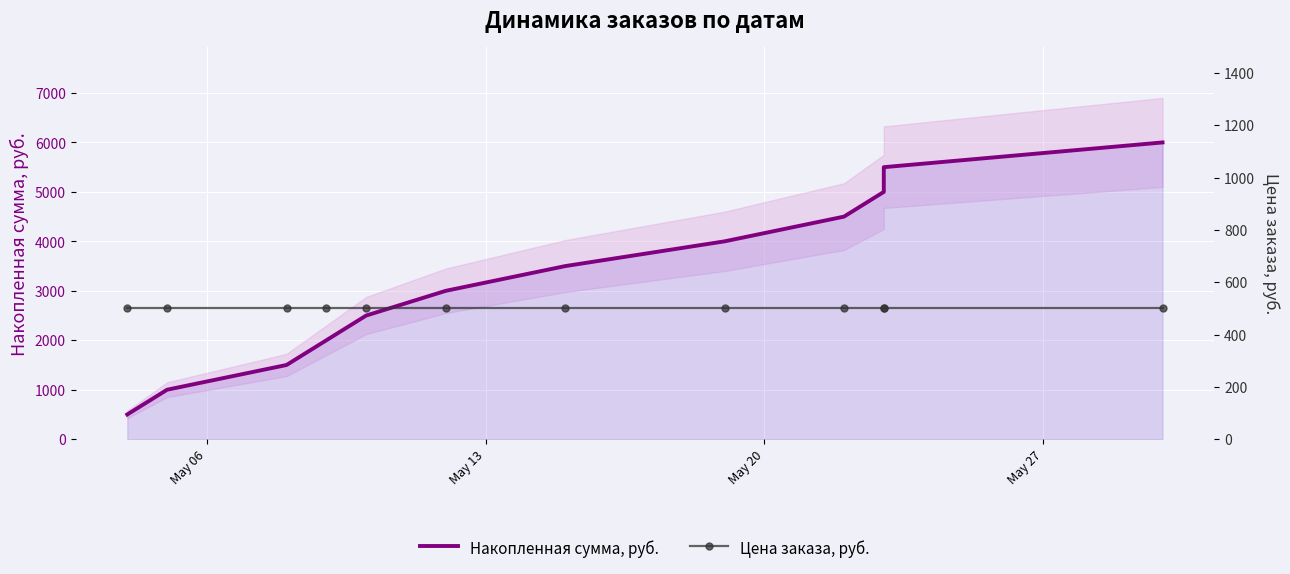

How many values in the Накопленная сумма, руб. series exceed 3500?

5